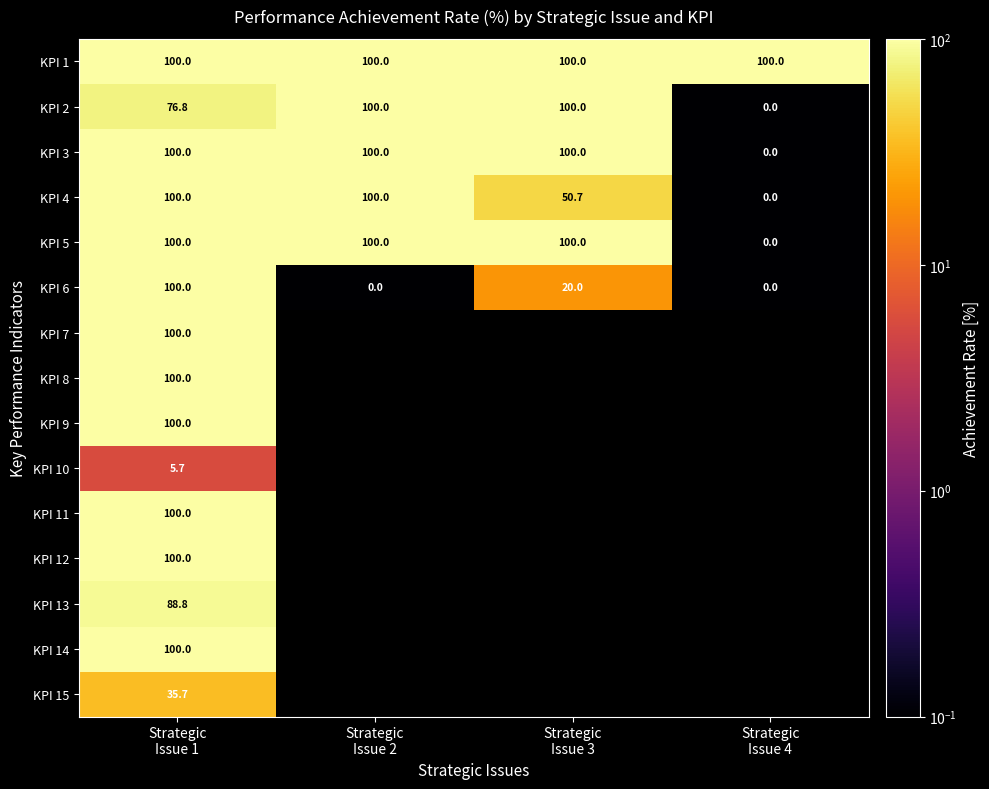

Which has a higher value, Strategic
Issue 1 or Strategic
Issue 3?

Strategic
Issue 1